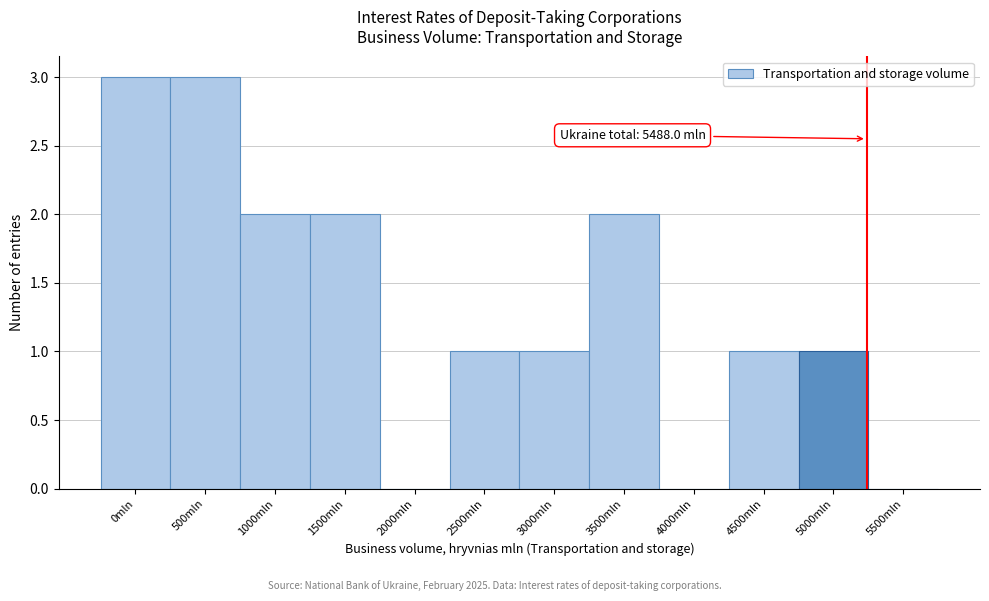

Reading left to right, extract all data points from this chart.

0mln=3	500mln=3	1000mln=2	1500mln=2	2000mln=0	2500mln=1	3000mln=1	3500mln=2	4000mln=0	4500mln=1	5000mln=1	5500mln=0